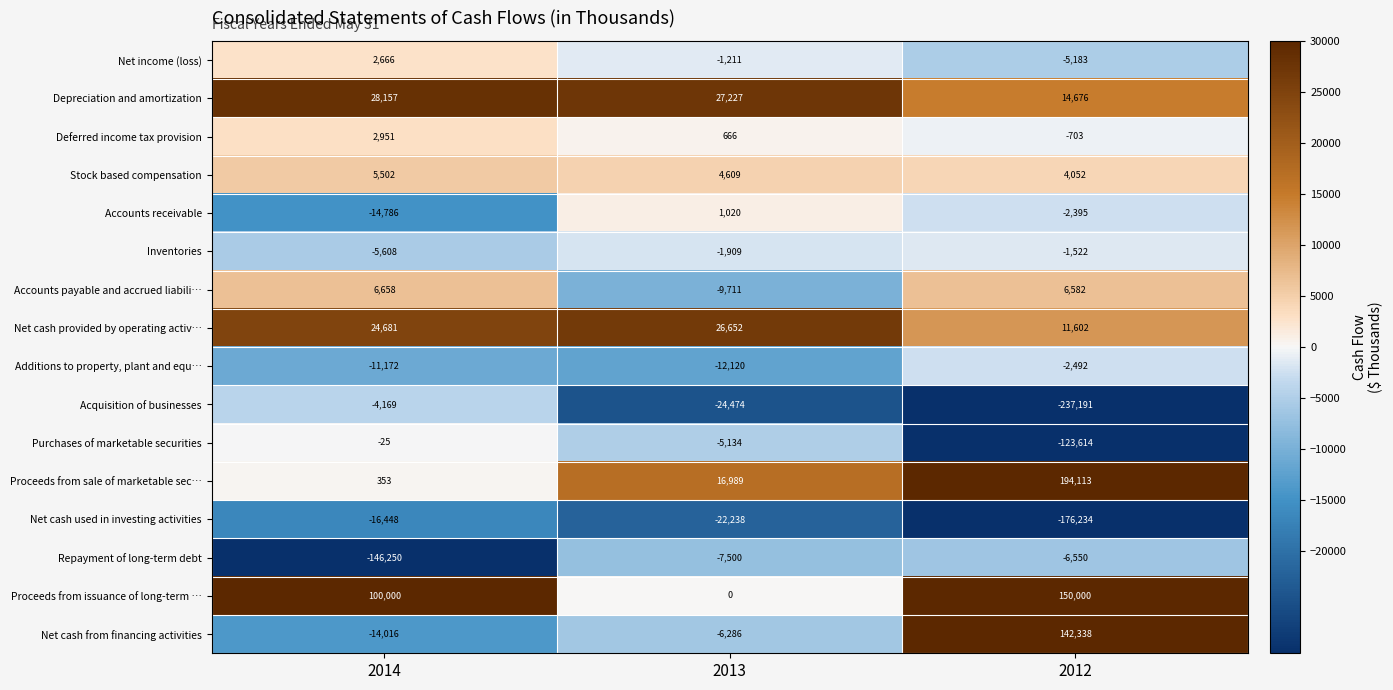

True or false: Accounts receivable has a value of -7305 at 2014.

False